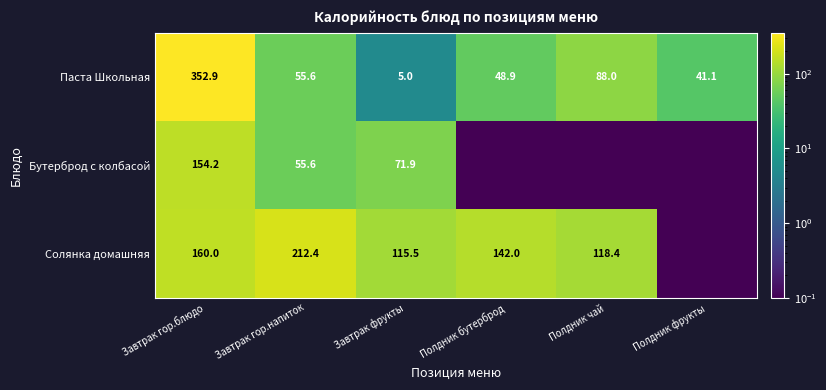

The value of Паста Школьная at Полдник чай is 50.7. True or false?

False